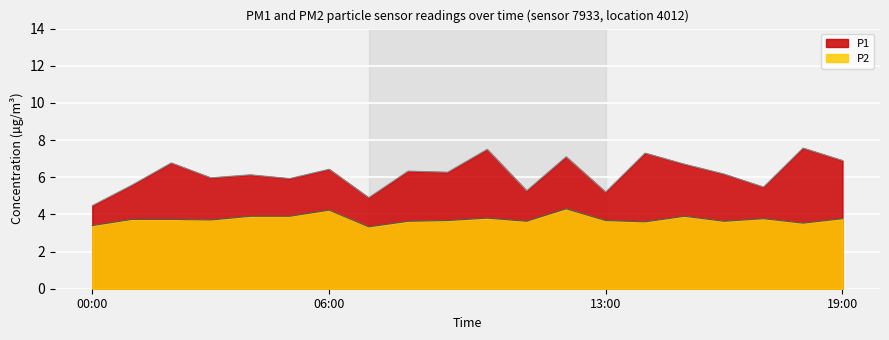

What is the greatest value displayed?

7.6